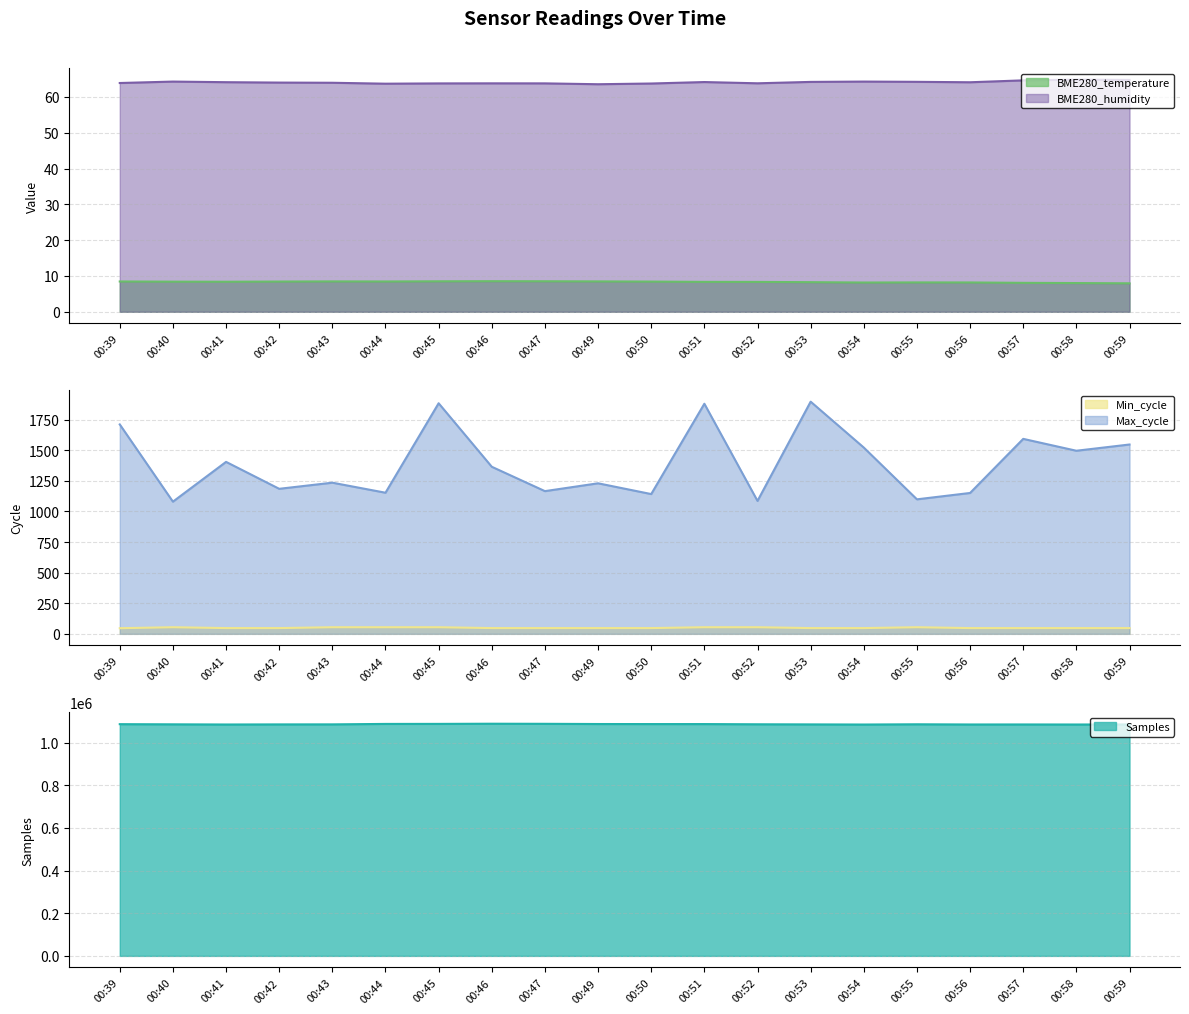

Which series changed the most between 00:49 and 00:50?

Samples